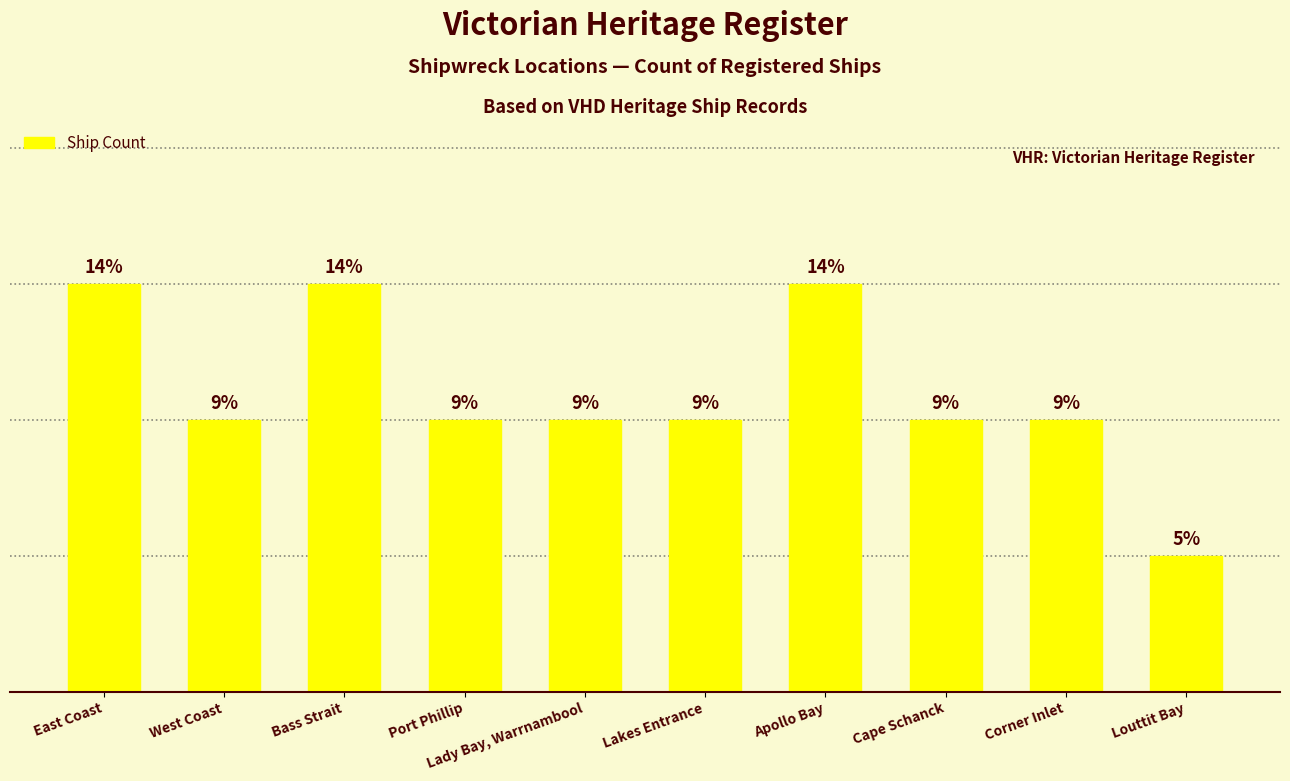

At which category does the chart reach its minimum across all series?

Louttit Bay